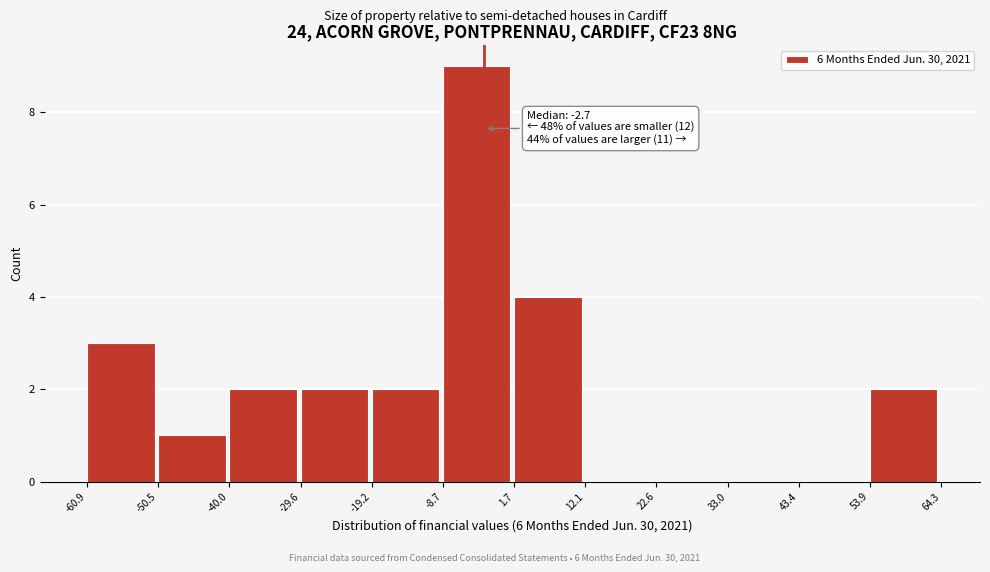

Over which range of the x-axis is the bar tallest?

-8.7 to 1.7